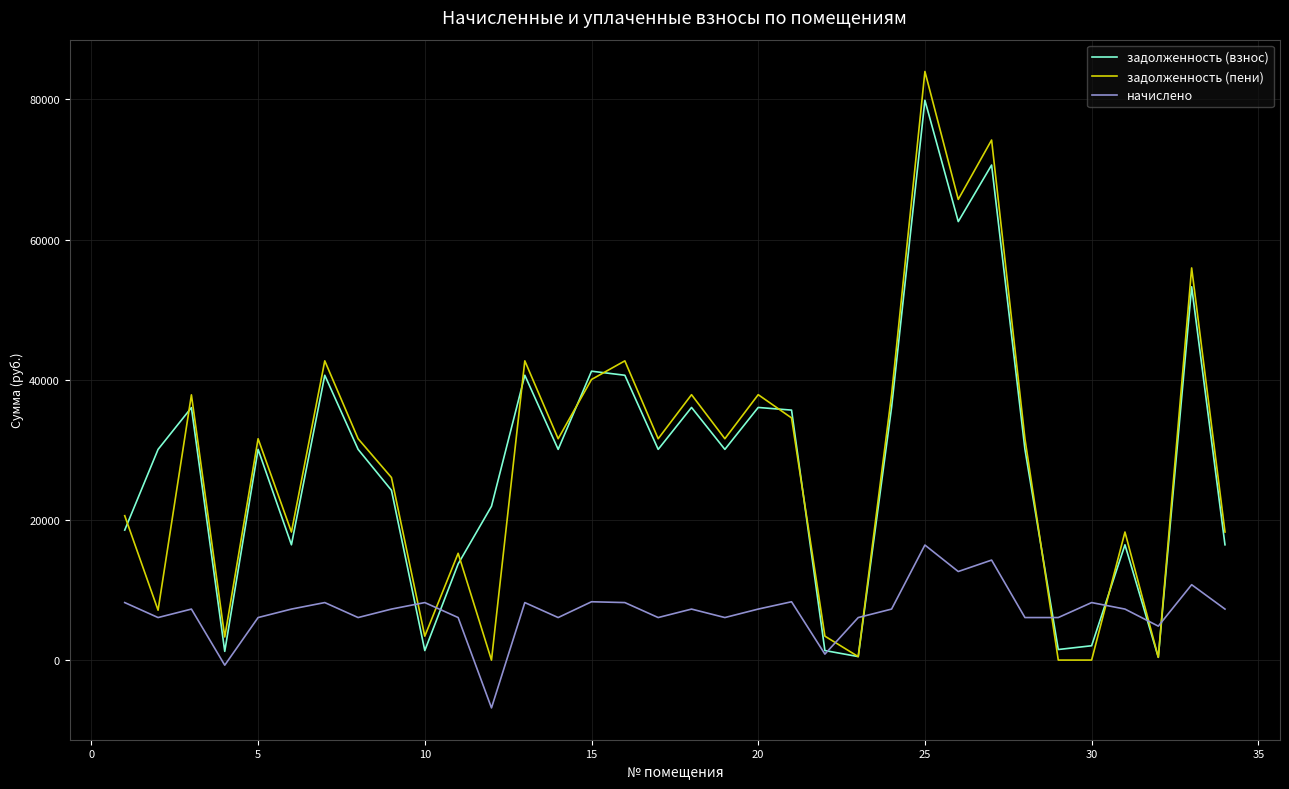

What is the sum of all начислено values?

237267.5